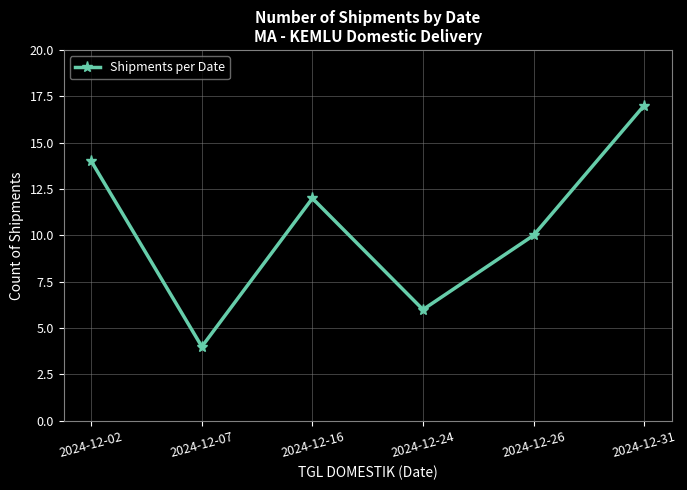

How many lines are shown in the chart?

1